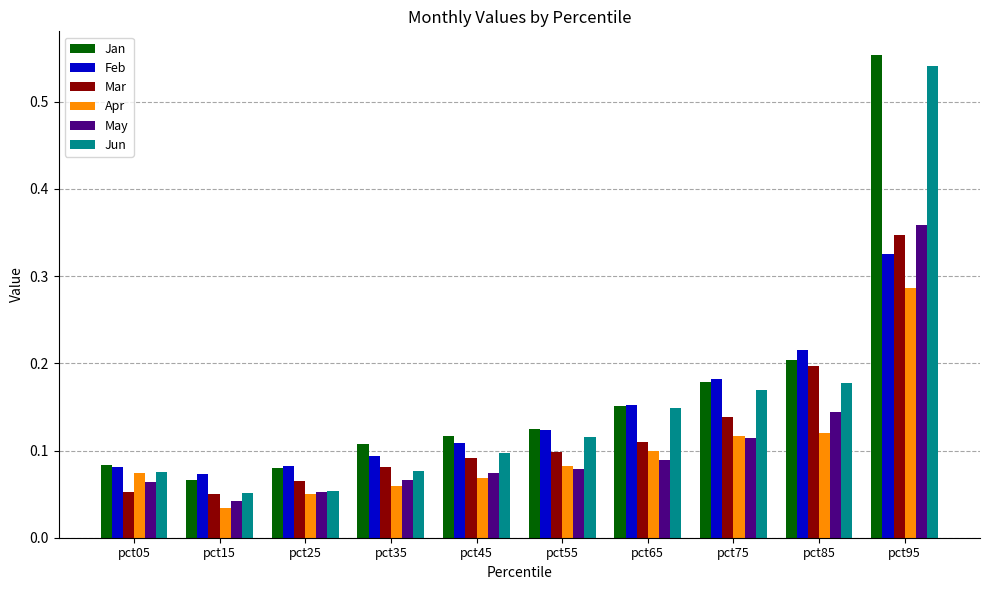

Rank the series by their maximum value, from highest to lowest.

Jan, Jun, May, Mar, Feb, Apr